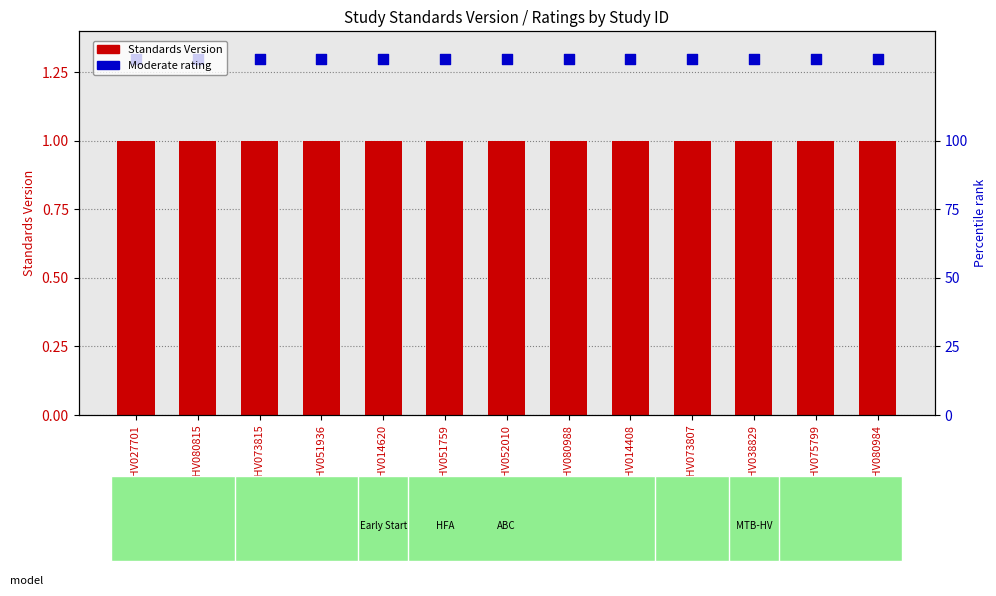

What is the total value across all series at WWHV080988?

2.3